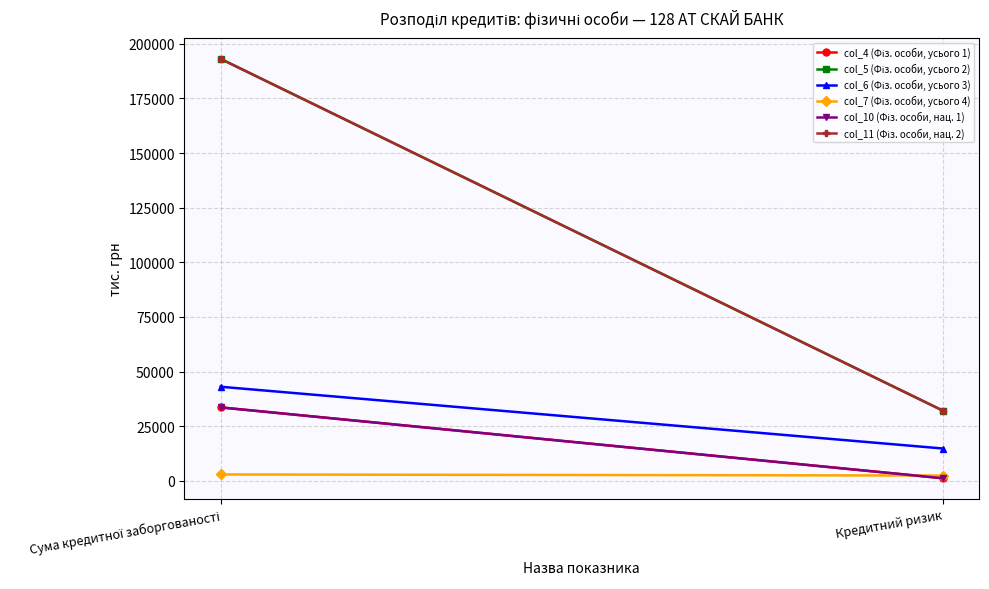

What is the label of the 1st point from the right?

Кредитний ризик